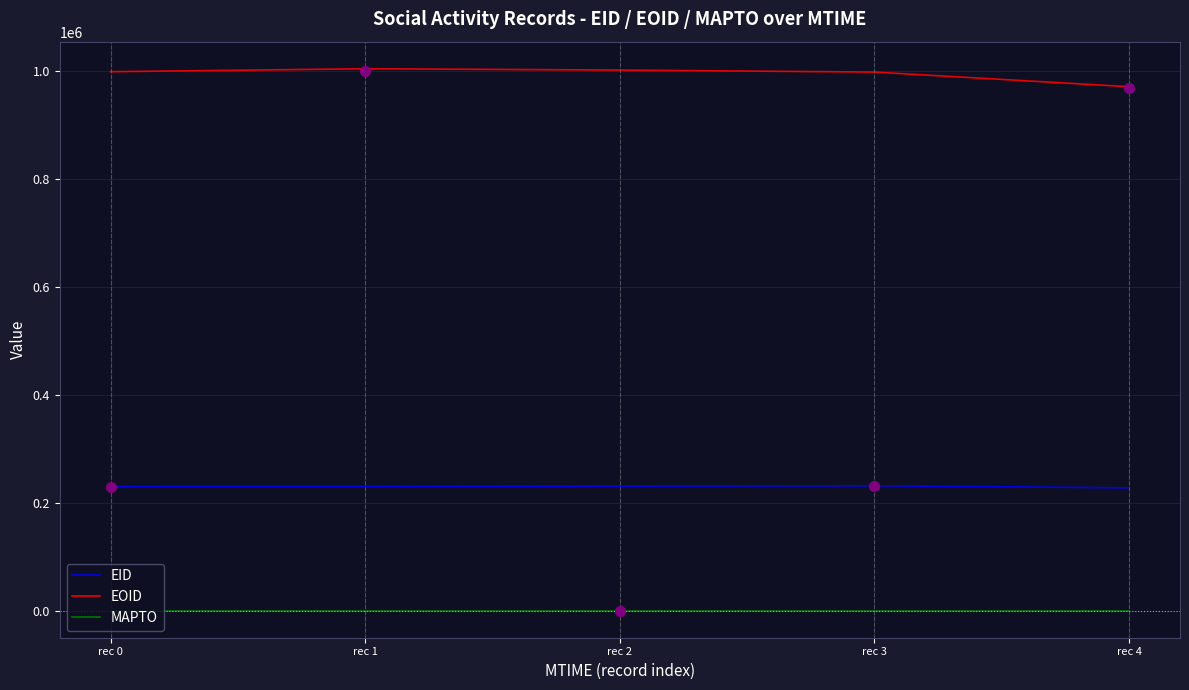

What are all the series names shown in the legend?

EID, EOID, MAPTO